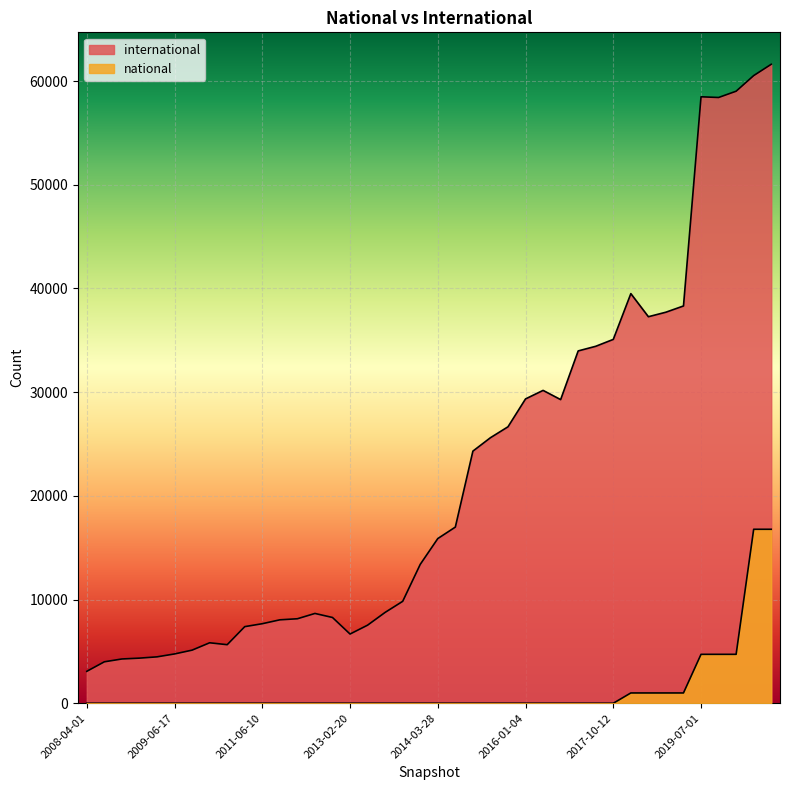

At which label does international reach its minimum?

2008-04-01